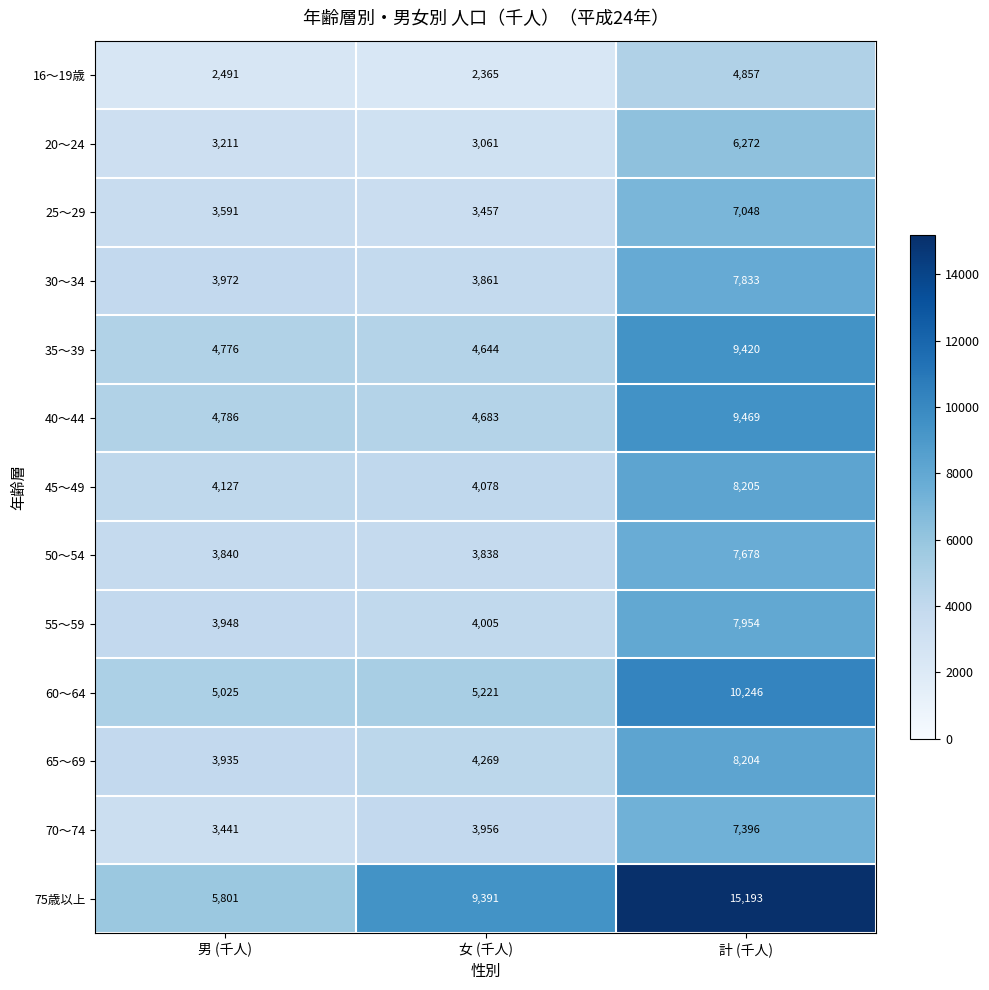

What is the total value across all series at 男 (千人)?

52944